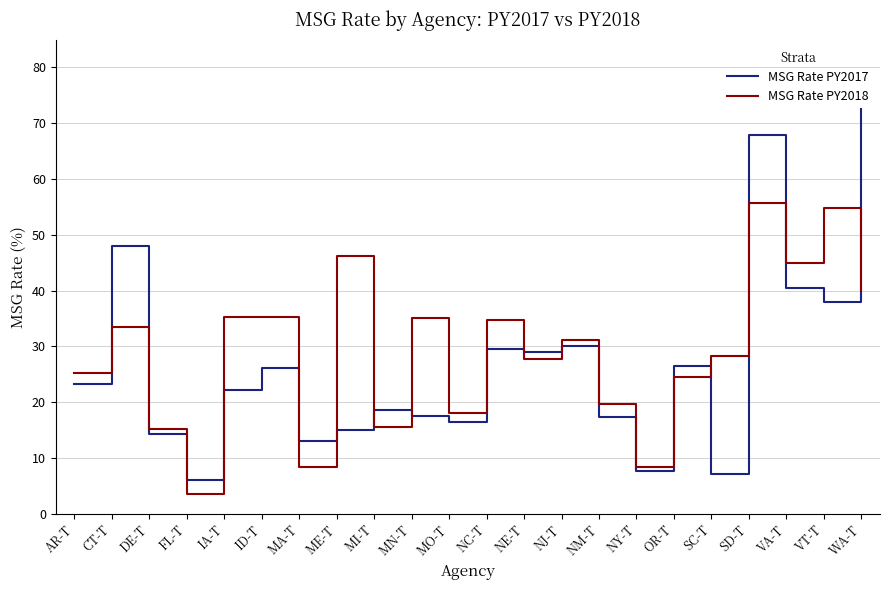

After their last crossing, which series has the higher values: MSG Rate PY2017 or MSG Rate PY2018?

MSG Rate PY2017